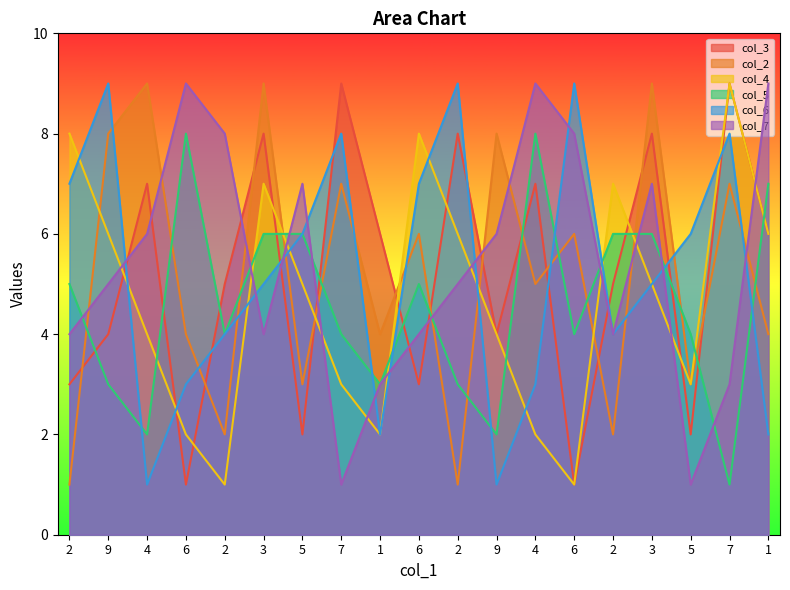

Which has a higher value, 9 or 1?

1